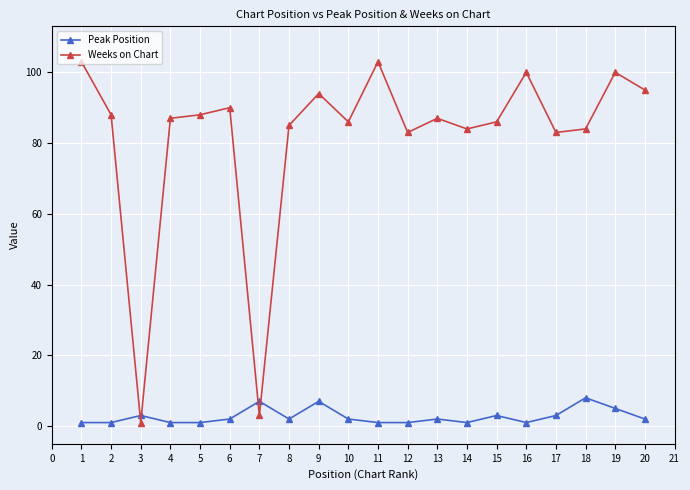

True or false: Peak Position has more than 2 interior local peaks.

True